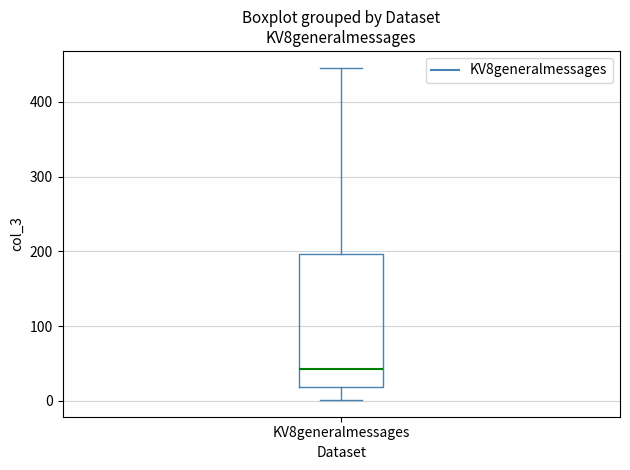

Where is the lower edge of the box for KV8generalmessages on the y-axis? The values are not printed on the chart, so give them approximately, as read against the axis.

20